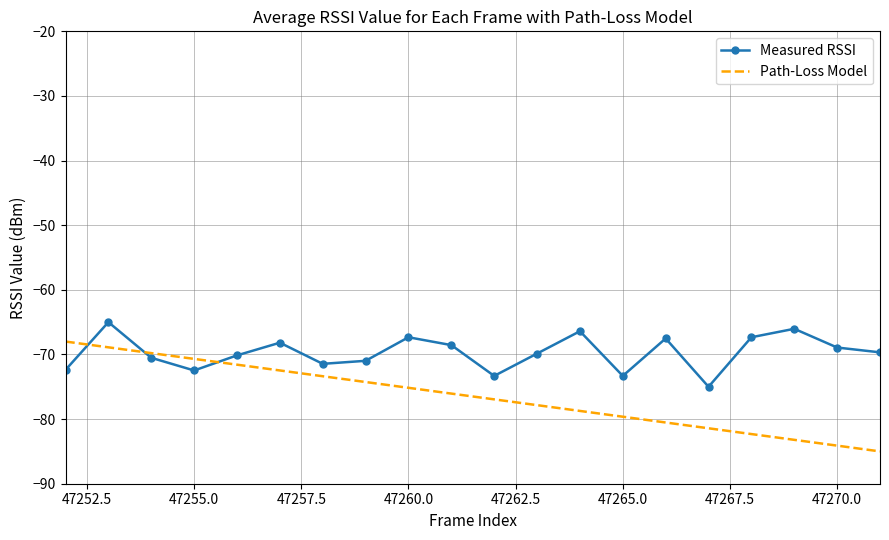

Which series has the largest range (max minus min)?

Path-Loss Model